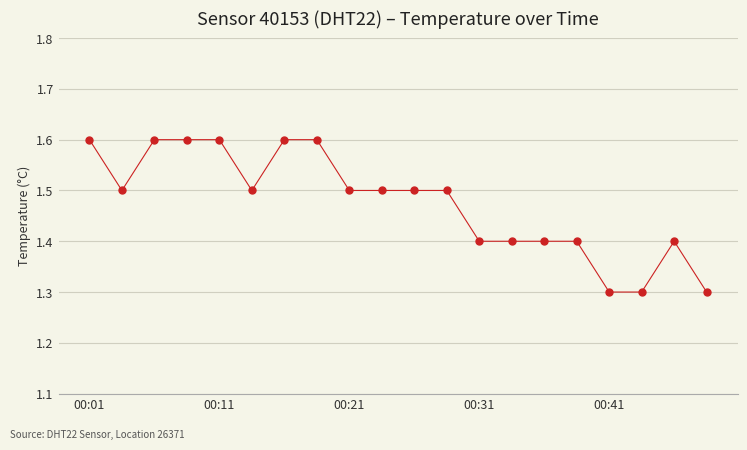

What is the minimum value shown in the chart?

1.3